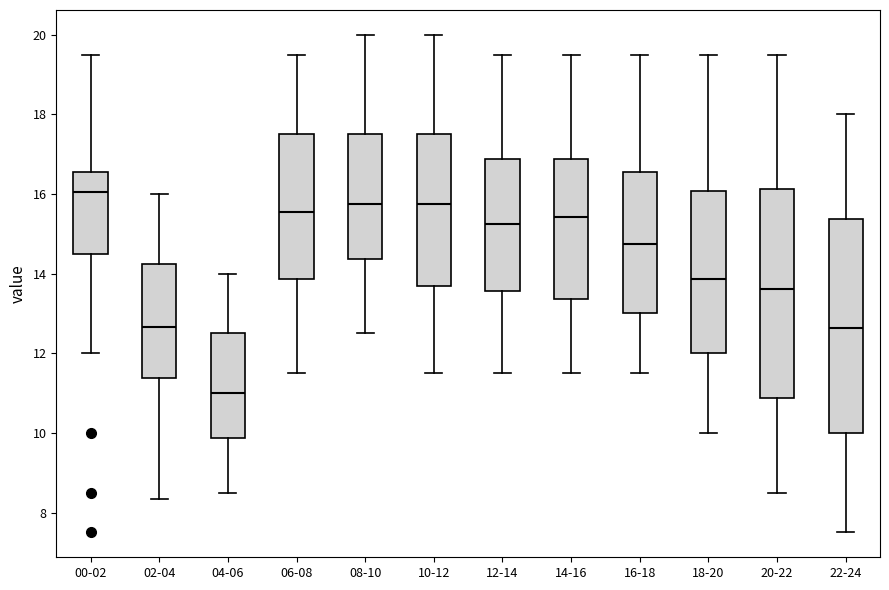

Where does the median line of the box for 20-22 sit on the y-axis? The values are not printed on the chart, so give them approximately, as read against the axis.

13.6